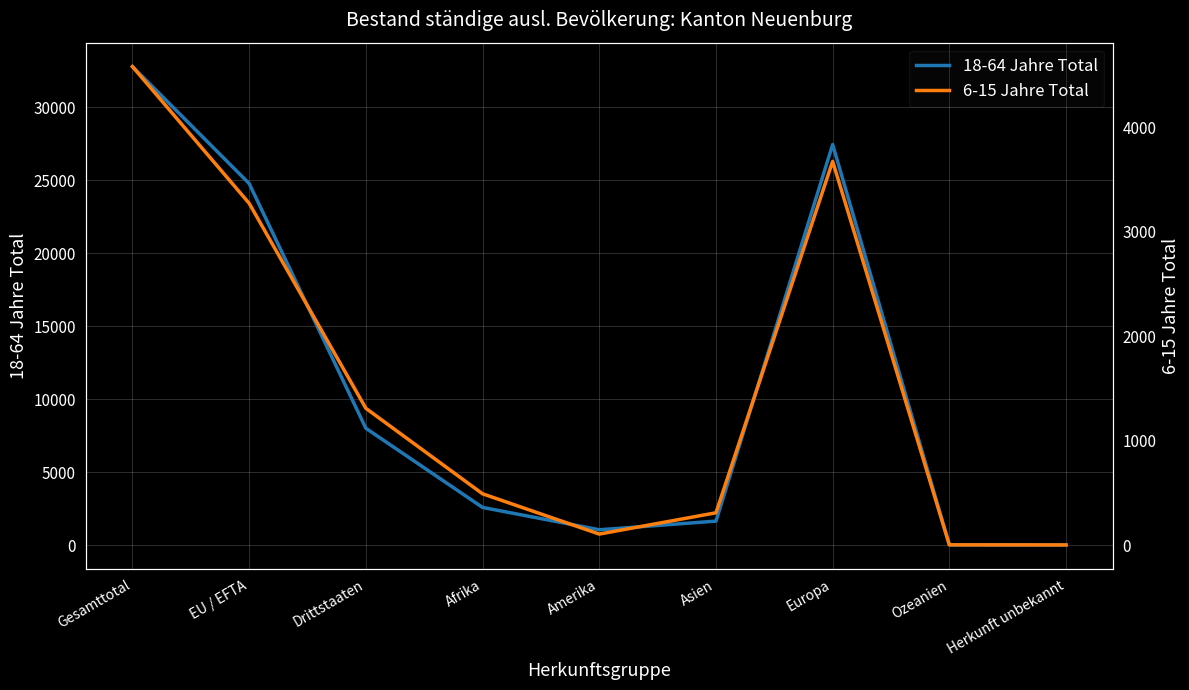

How many interior local valleys does the 18-64 Jahre Total series have?

1